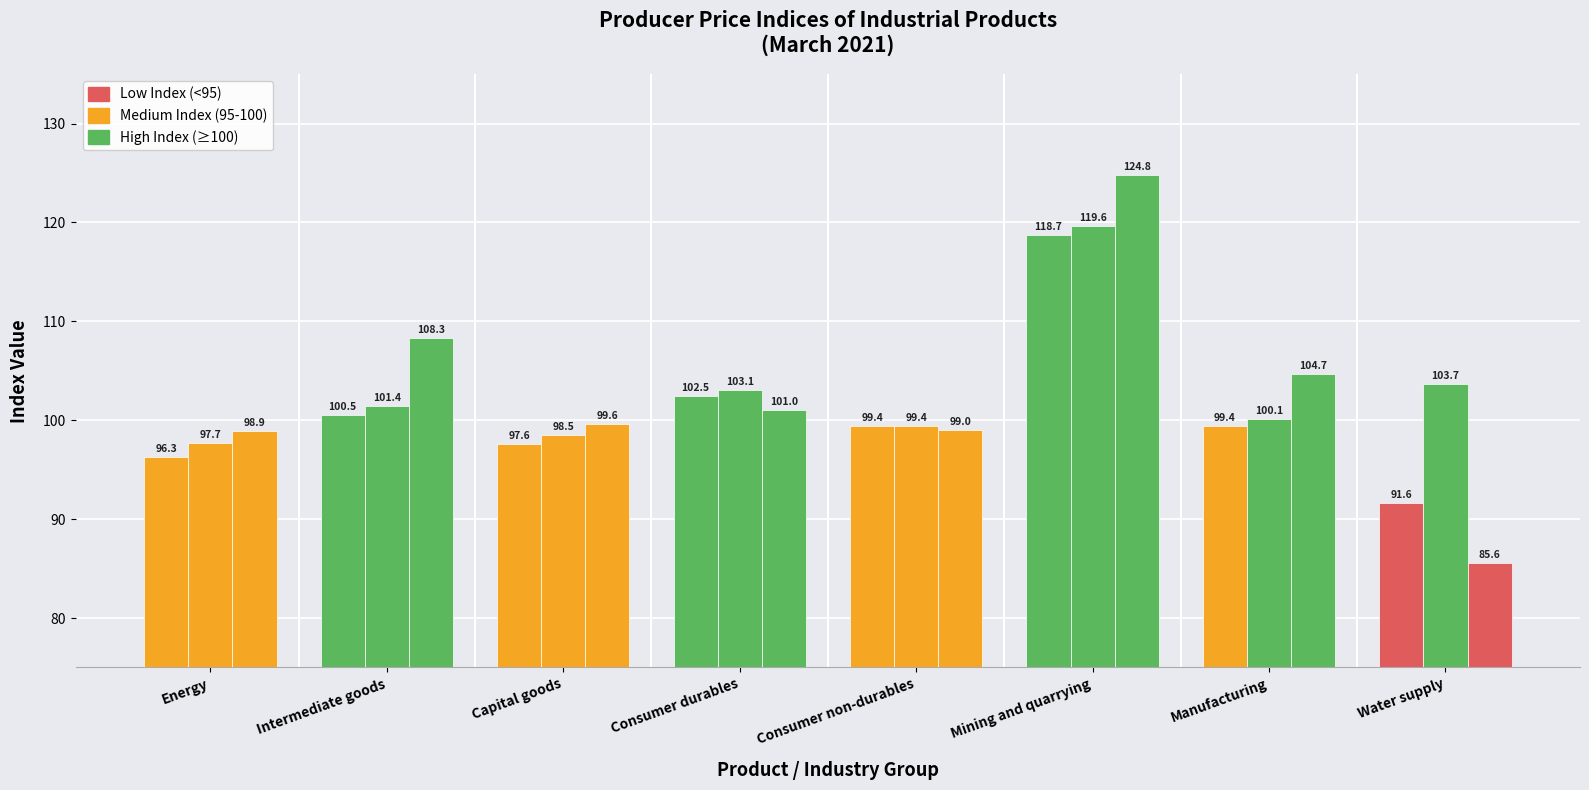

How many groups of bars are there?

8